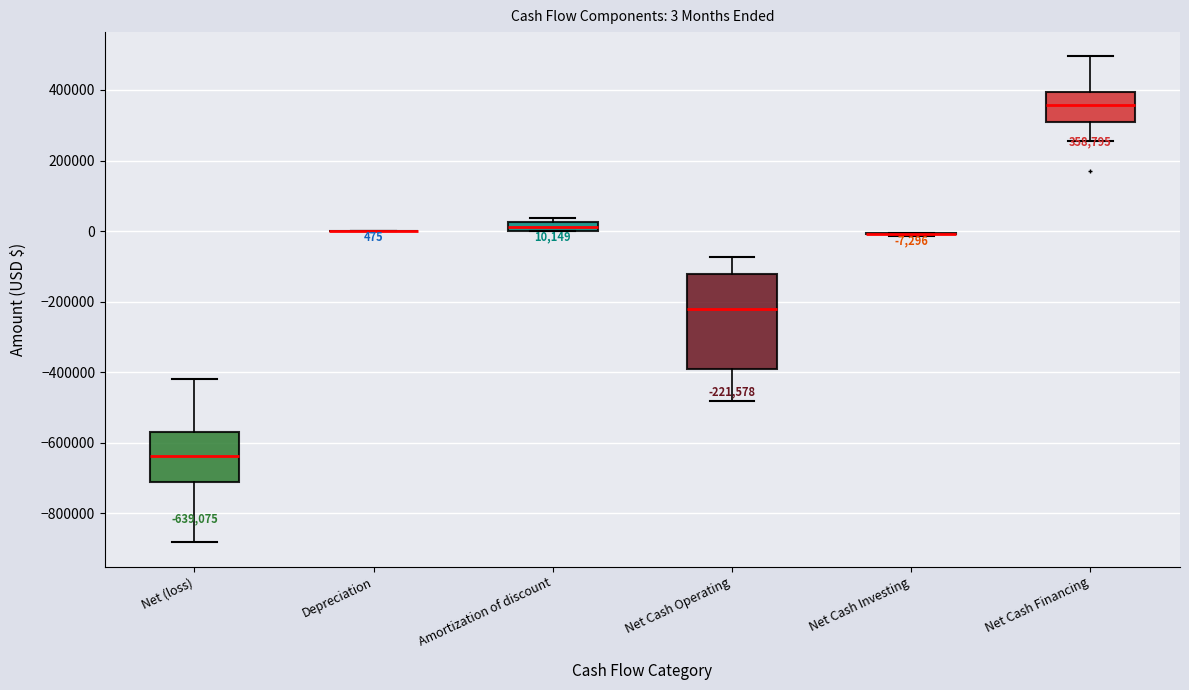

Which box is the tallest, from its lower edge to its upper edge?

Net Cash Operating